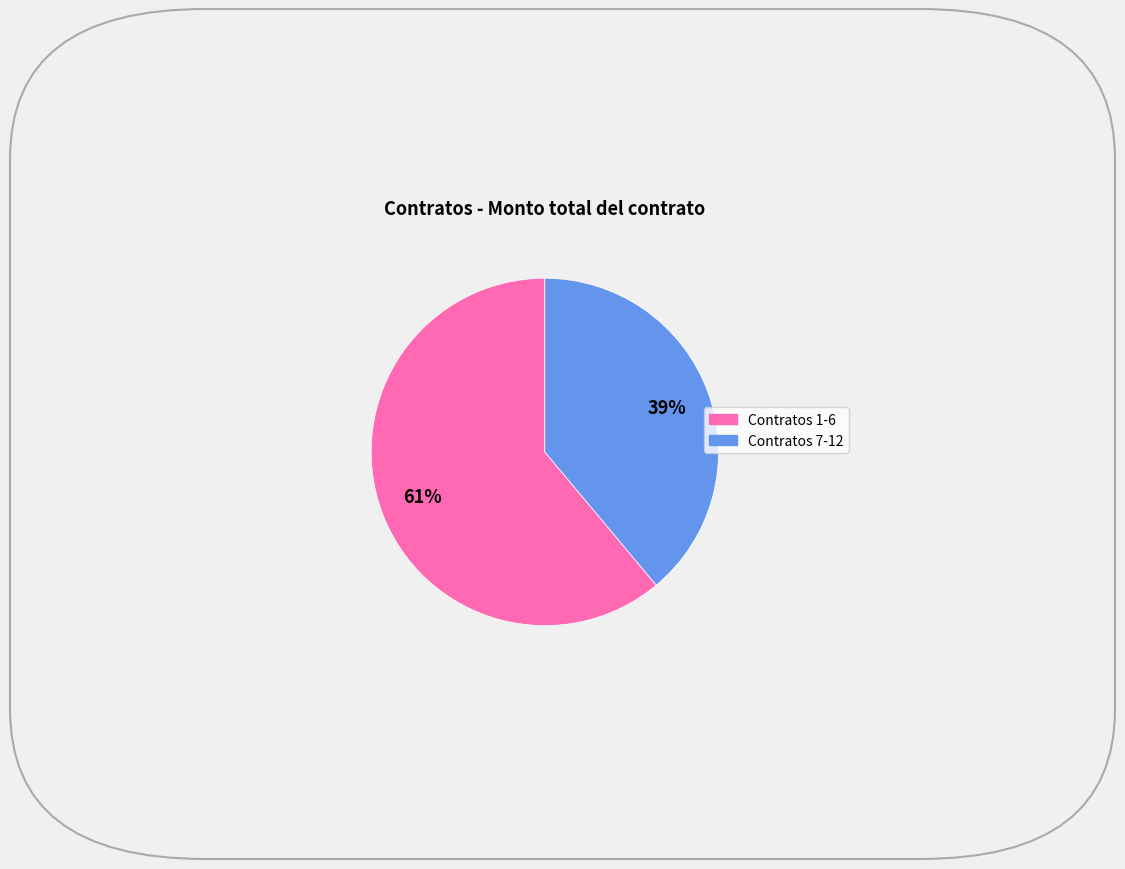

Is there a majority slice in this chart?

Yes